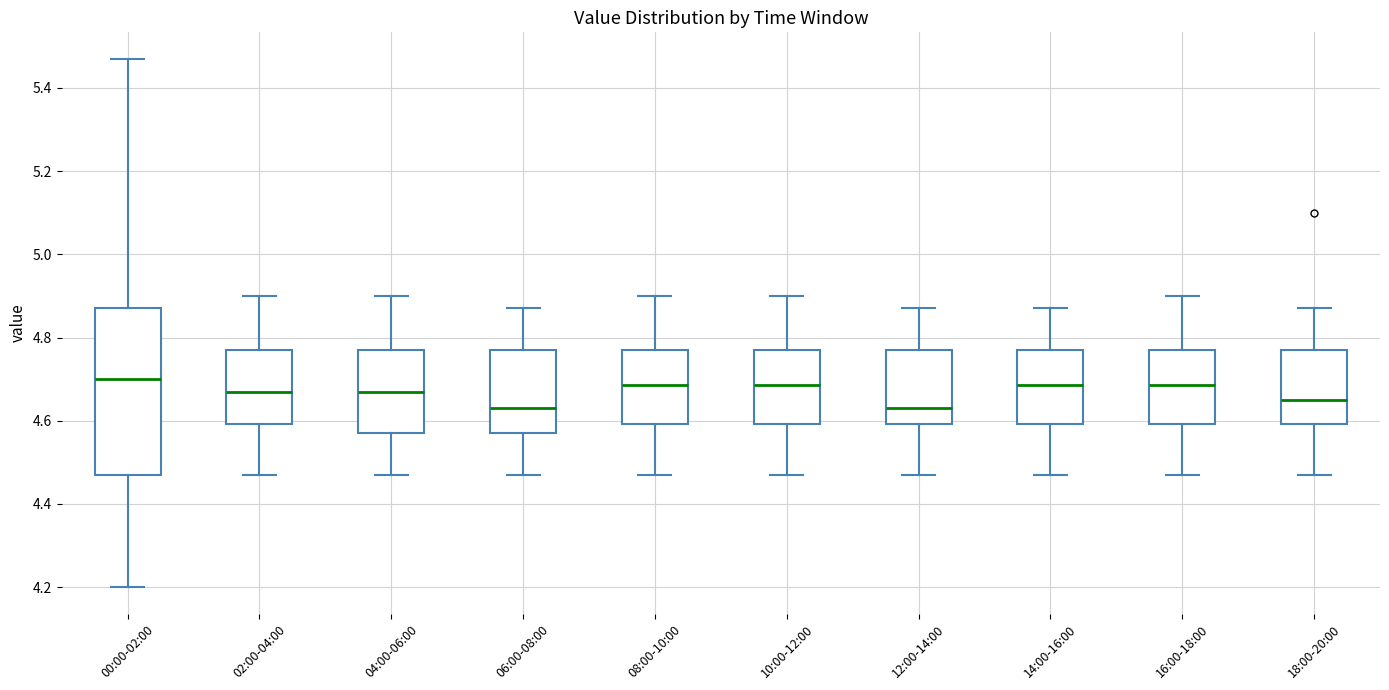

Reading left to right, read every box against the y-axis: the position of its median line, the range the box covers, and the ends of its whiskers. The values are not printed on the chart, so give them approximately, as read against the axis.

00:00-02:00: median 4.70, box 4.48 to 4.88, whiskers 4.20 to 5.48
02:00-04:00: median 4.68, box 4.60 to 4.78, whiskers 4.48 to 4.90
04:00-06:00: median 4.68, box 4.58 to 4.78, whiskers 4.48 to 4.90
06:00-08:00: median 4.64, box 4.58 to 4.78, whiskers 4.48 to 4.88
08:00-10:00: median 4.68, box 4.60 to 4.78, whiskers 4.48 to 4.90
10:00-12:00: median 4.68, box 4.60 to 4.78, whiskers 4.48 to 4.90
12:00-14:00: median 4.64, box 4.60 to 4.78, whiskers 4.48 to 4.88
14:00-16:00: median 4.68, box 4.60 to 4.78, whiskers 4.48 to 4.88
16:00-18:00: median 4.68, box 4.60 to 4.78, whiskers 4.48 to 4.90
18:00-20:00: median 4.66, box 4.60 to 4.78, whiskers 4.48 to 4.88